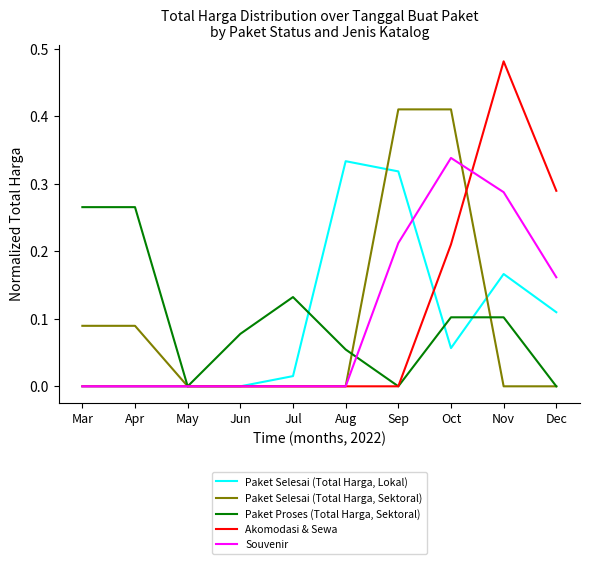

At which category is the sum across all series the highest?

Oct